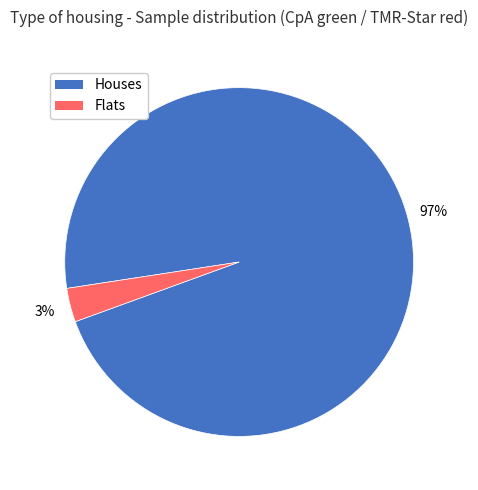

To the nearest percent, what is the average slice percentage?

50%